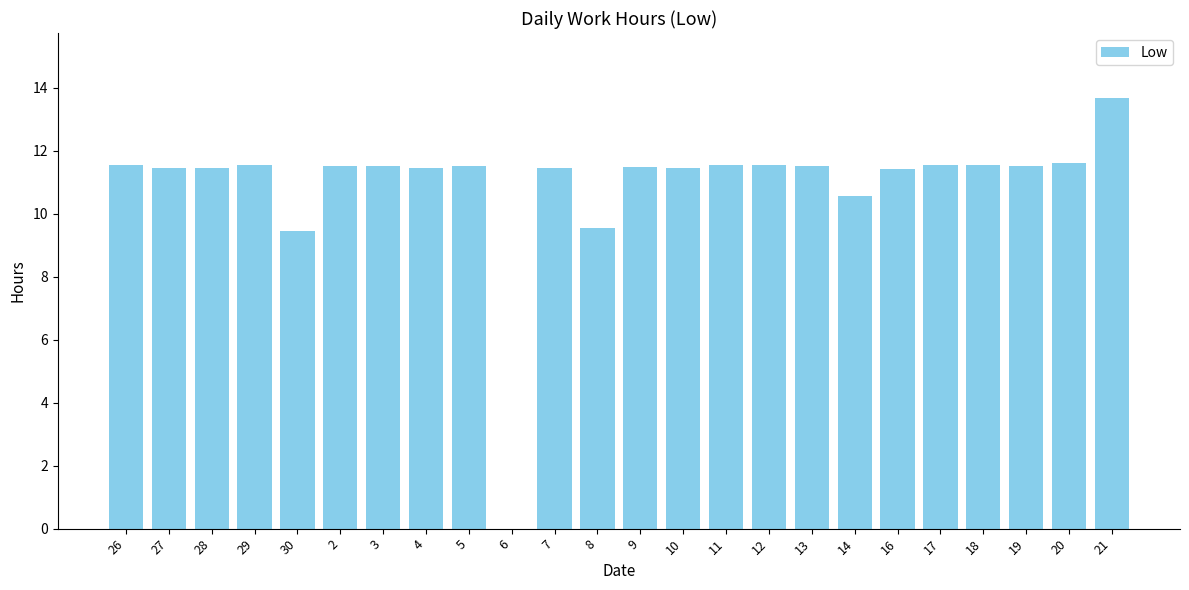

What is the maximum value shown in the chart?

13.7